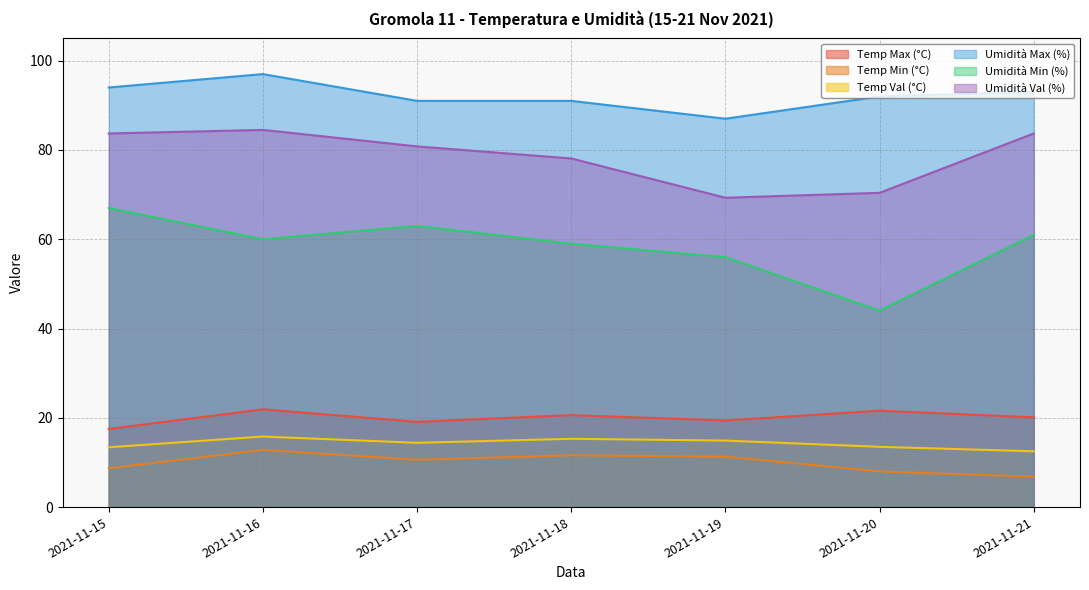

What is the total value across all series at 2021-11-17?

278.9